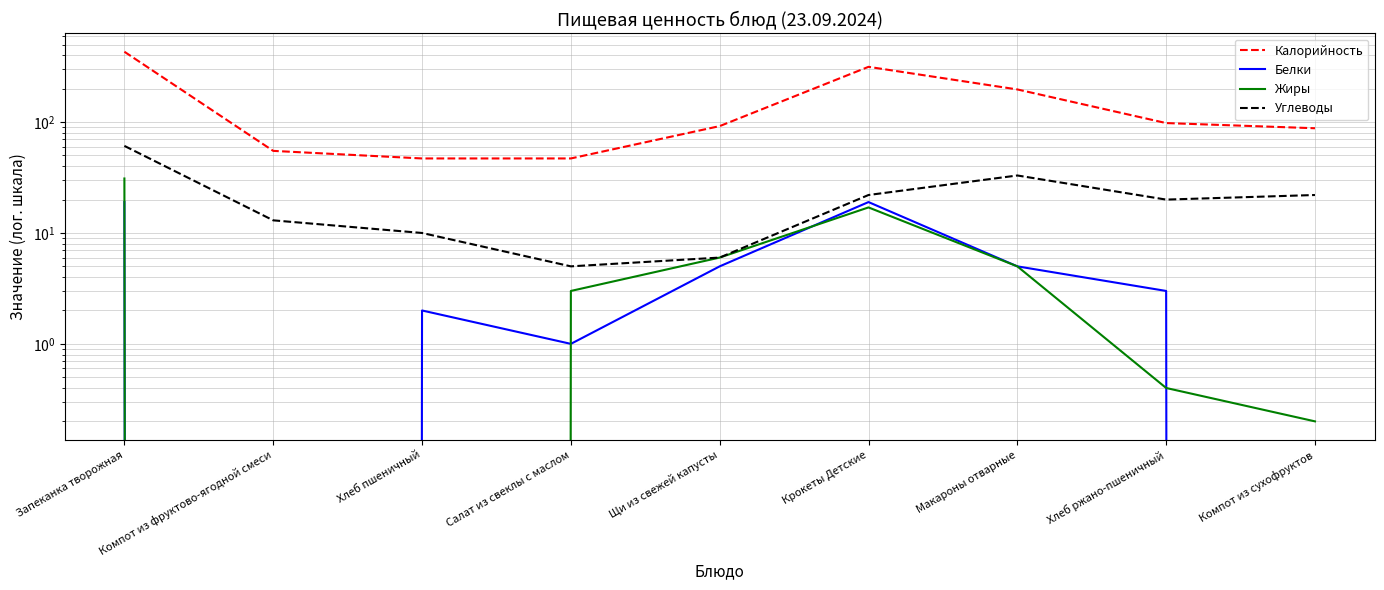

True or false: Углеводы and Белки intersect in this chart.

False